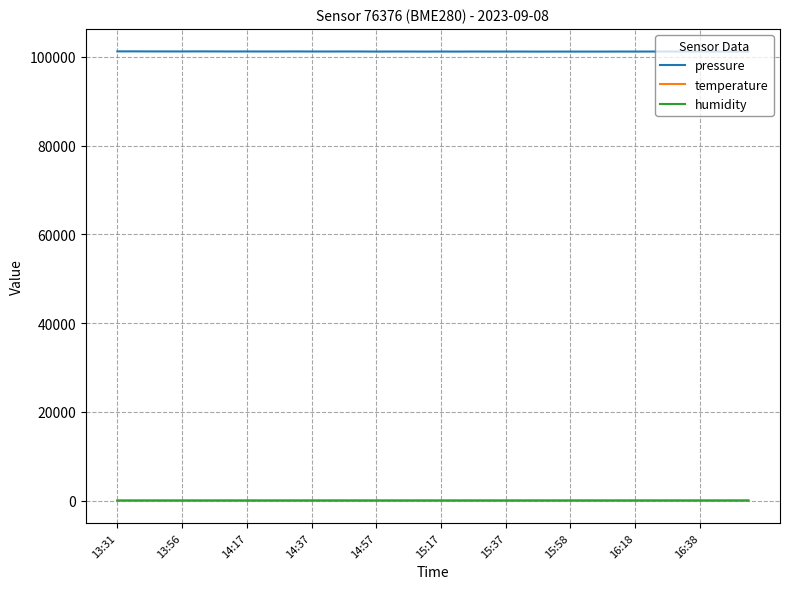

True or false: humidity and temperature intersect in this chart.

False